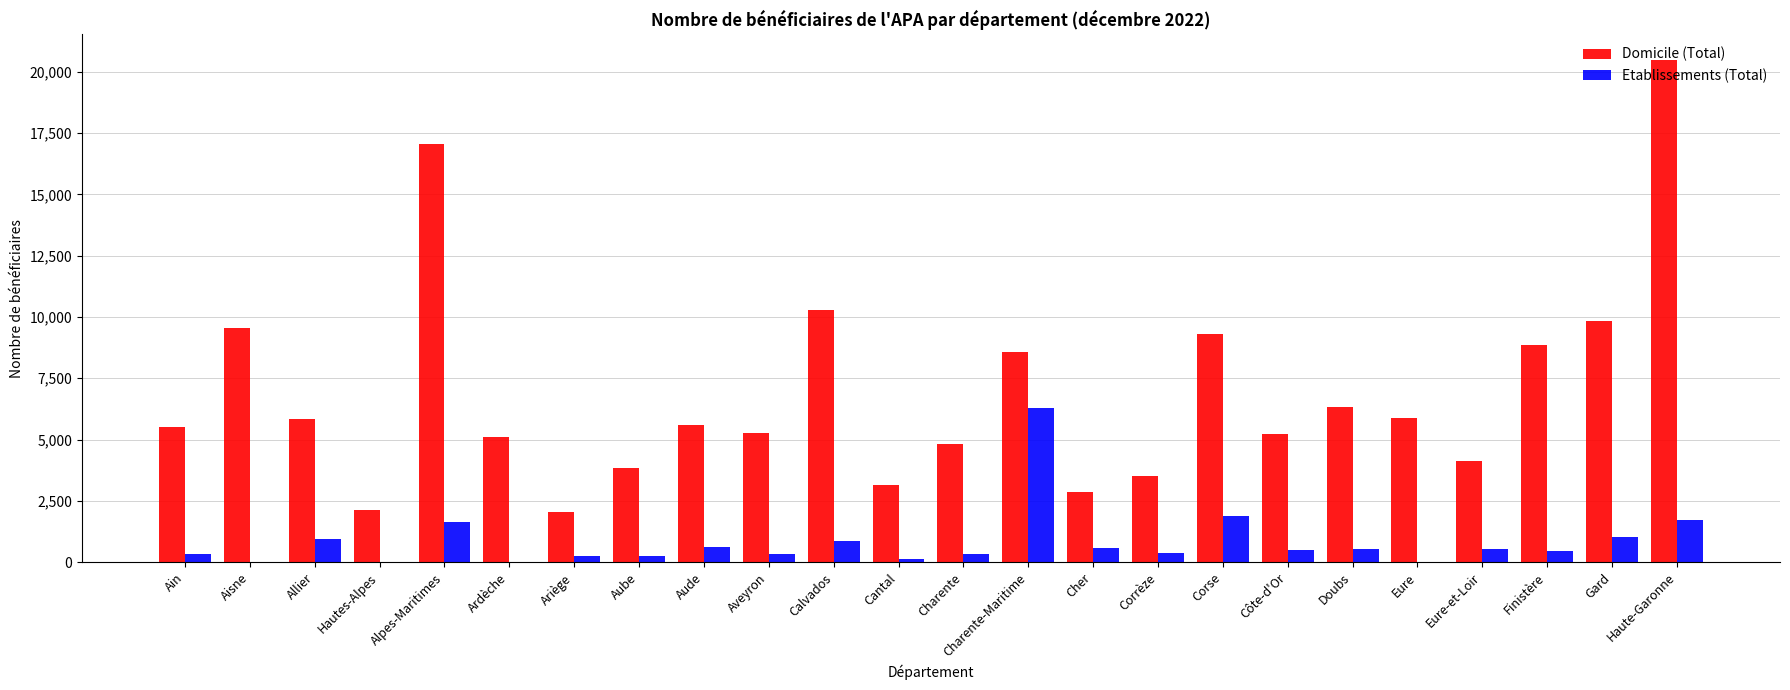

What is the maximum value shown in the chart?

20494